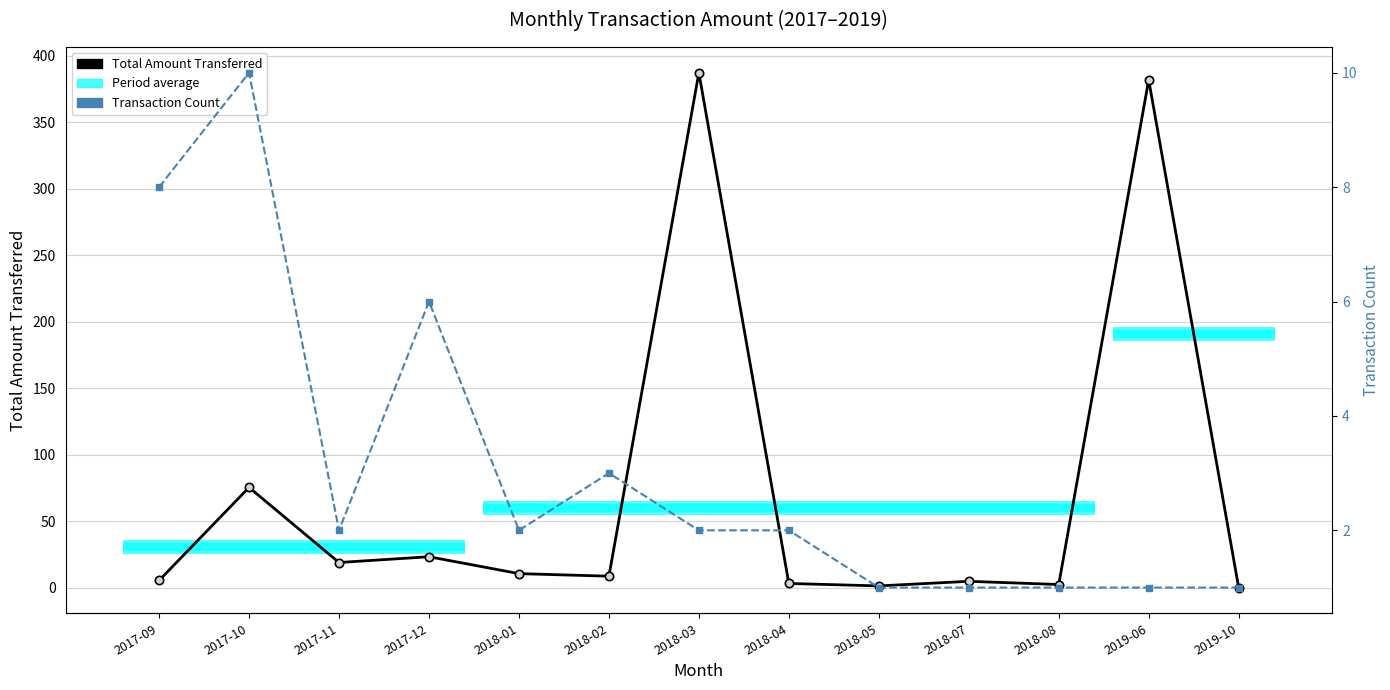

Reading left to right, transcribe all the data shown in this chart.

2017-09=5.3	2017-10=75.3	2017-11=18.8	2017-12=23.2	2018-01=10.5	2018-02=8.5	2018-03=387.4	2018-04=3.1	2018-05=1.2	2018-07=4.7	2018-08=2.3	2019-06=382.0	2019-10=0.0